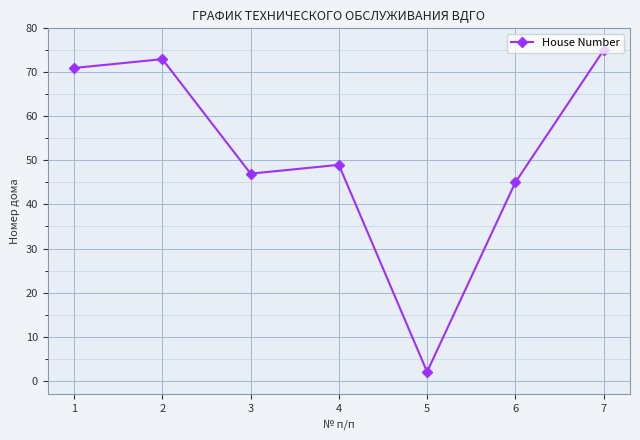

What is the change in value from 2 to 3?

-26